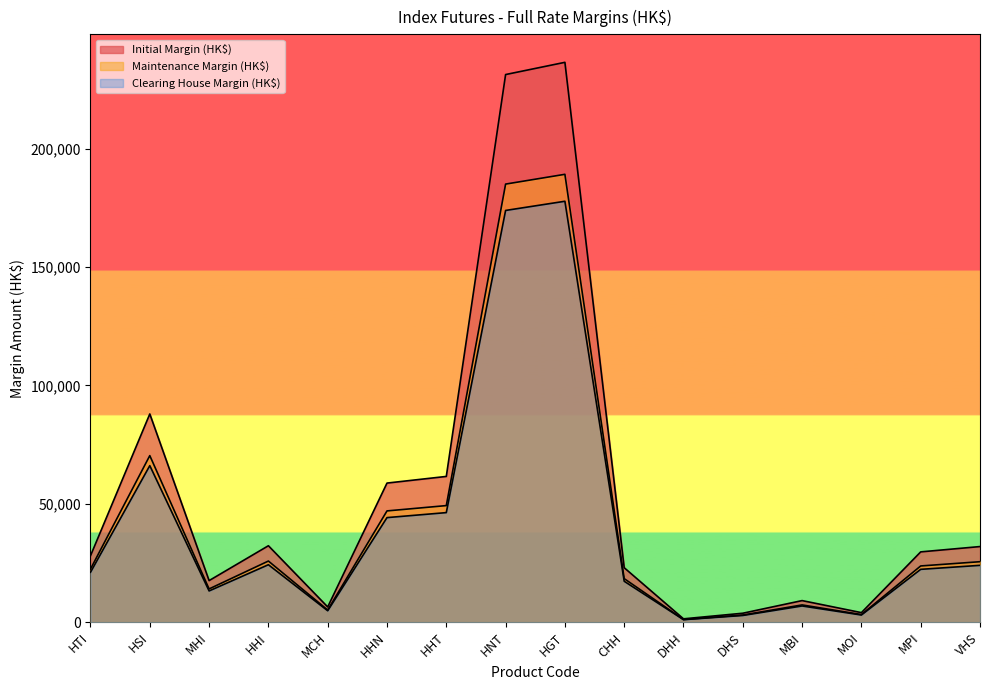

What is the difference between the Maintenance Margin (HK$) values at MBI and HHN?

39708